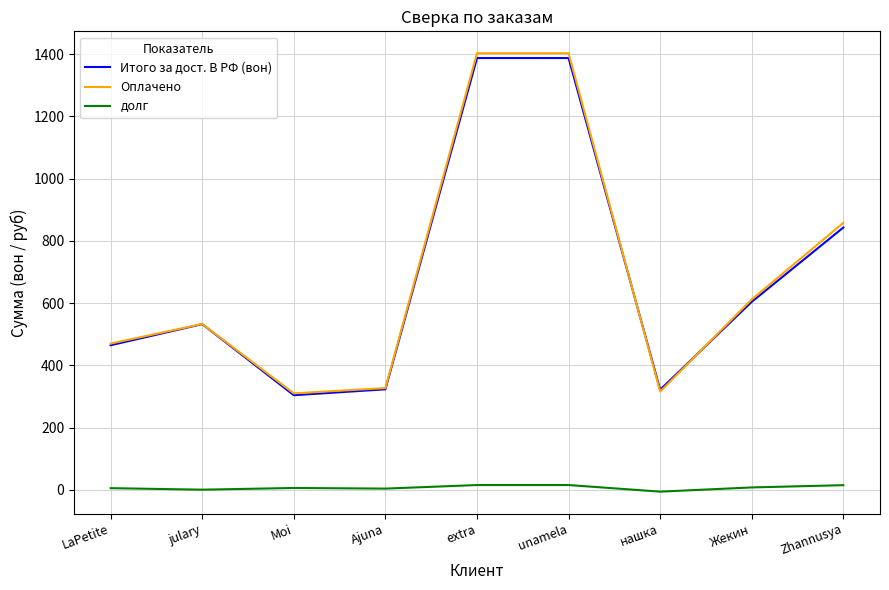

True or false: Оплачено and долг cross at least once.

False